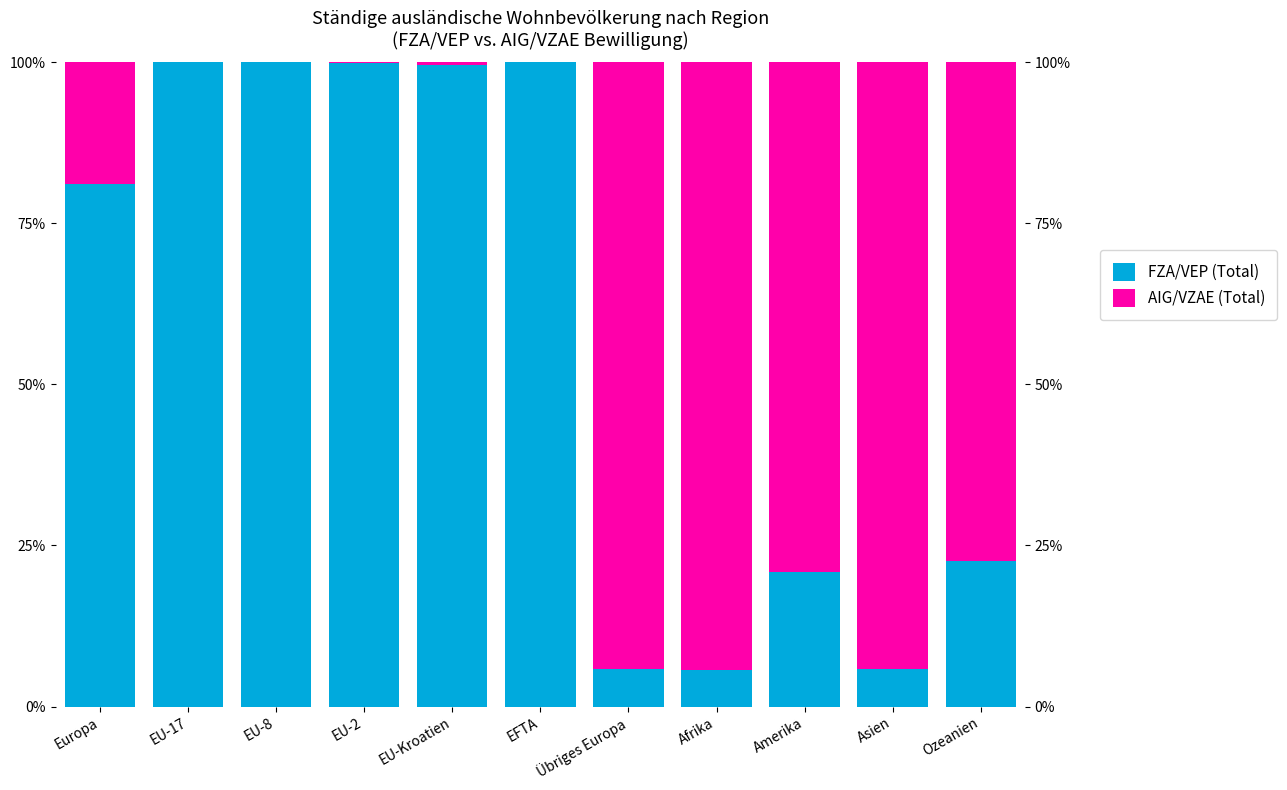

Does the chart contain any negative values?

No